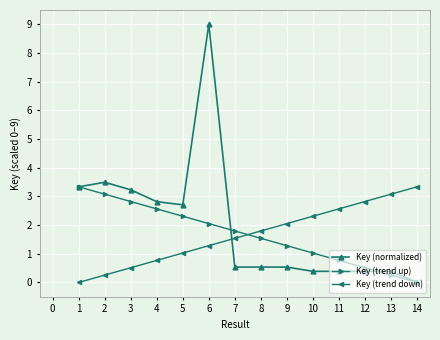

True or false: Key (normalized) and Key (trend down) intersect in this chart.

True